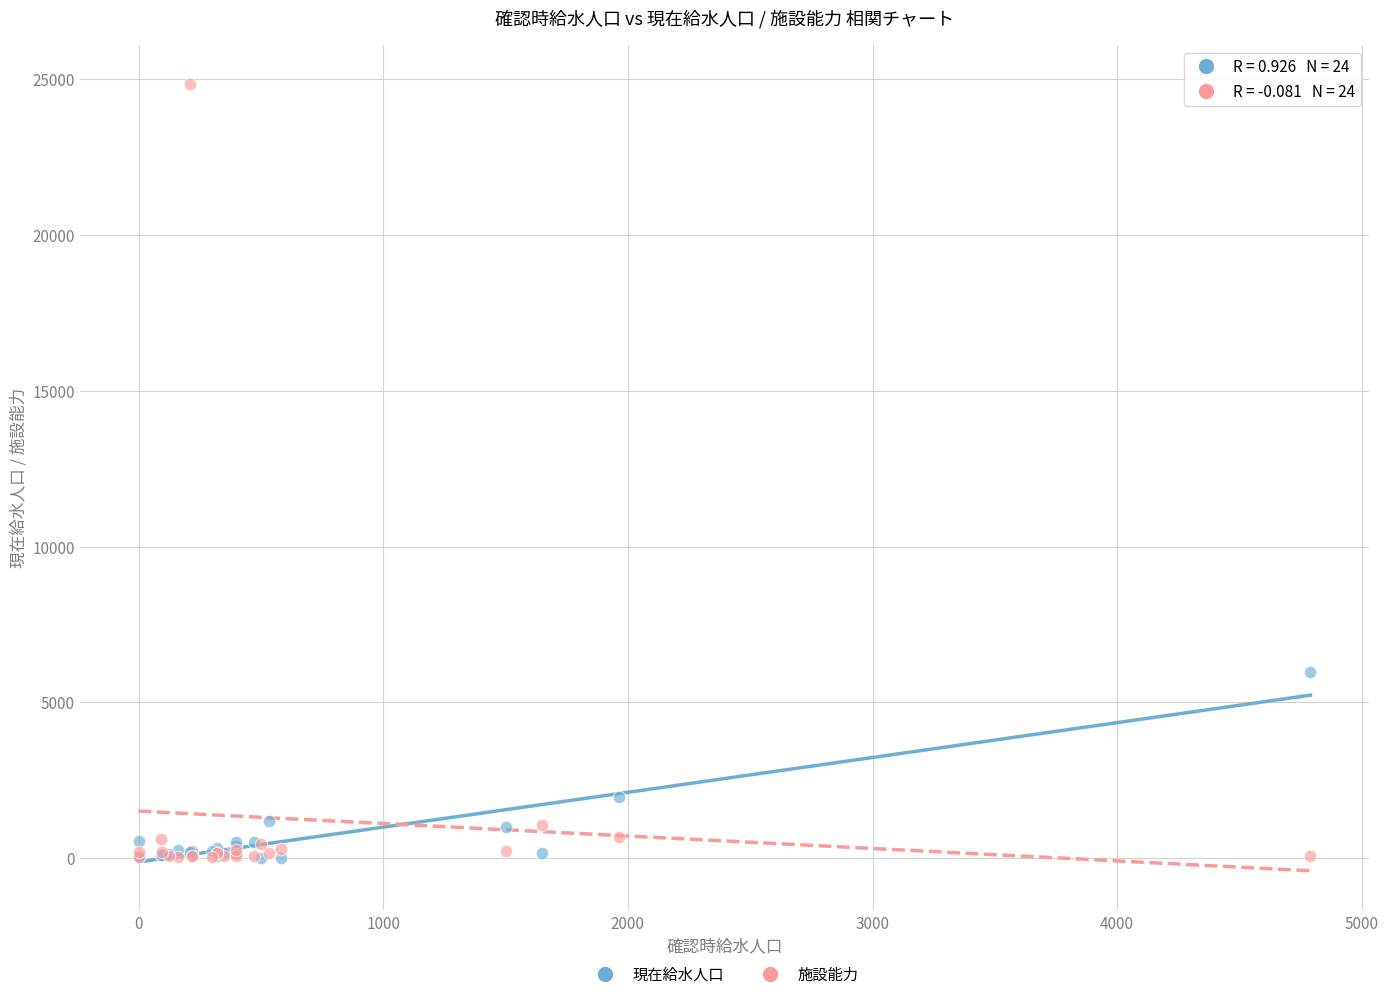

In the 現在給水人口 series, what Y value is closest to 2989?

1965